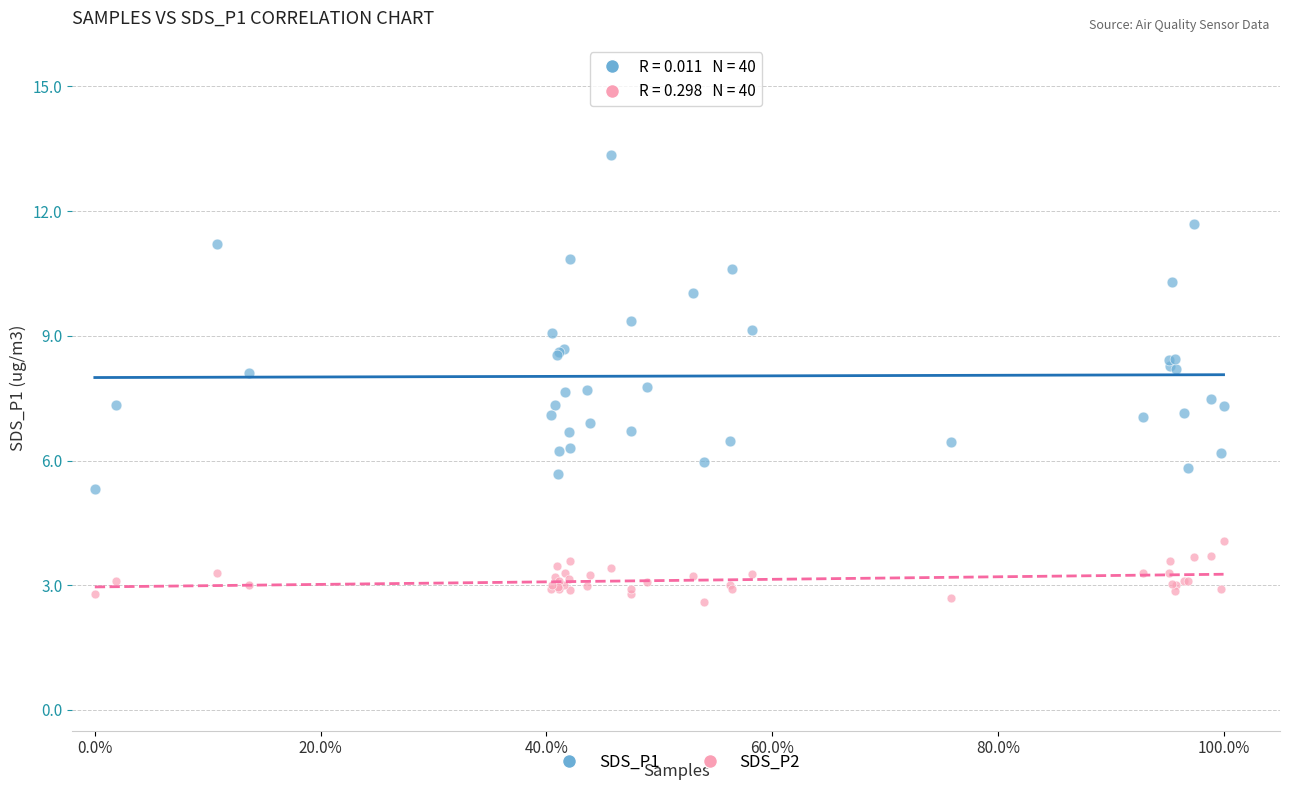

Which series has the widest spread of Y values?

SDS_P1